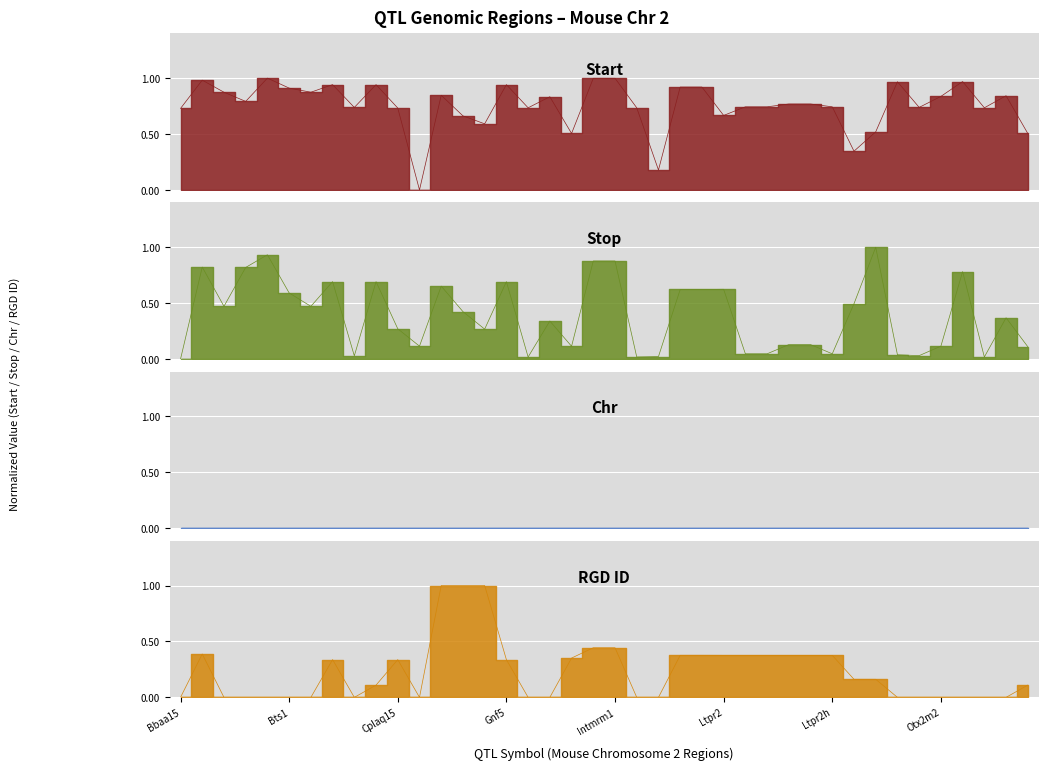

What is the total value across all series at Bdln10?

2.2